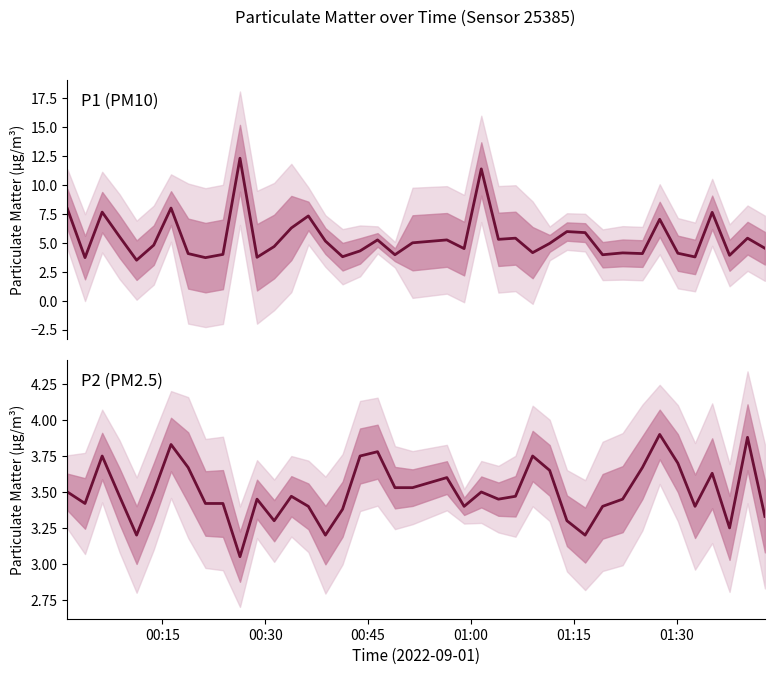

At how many categories does at least one series exceed 7?

8